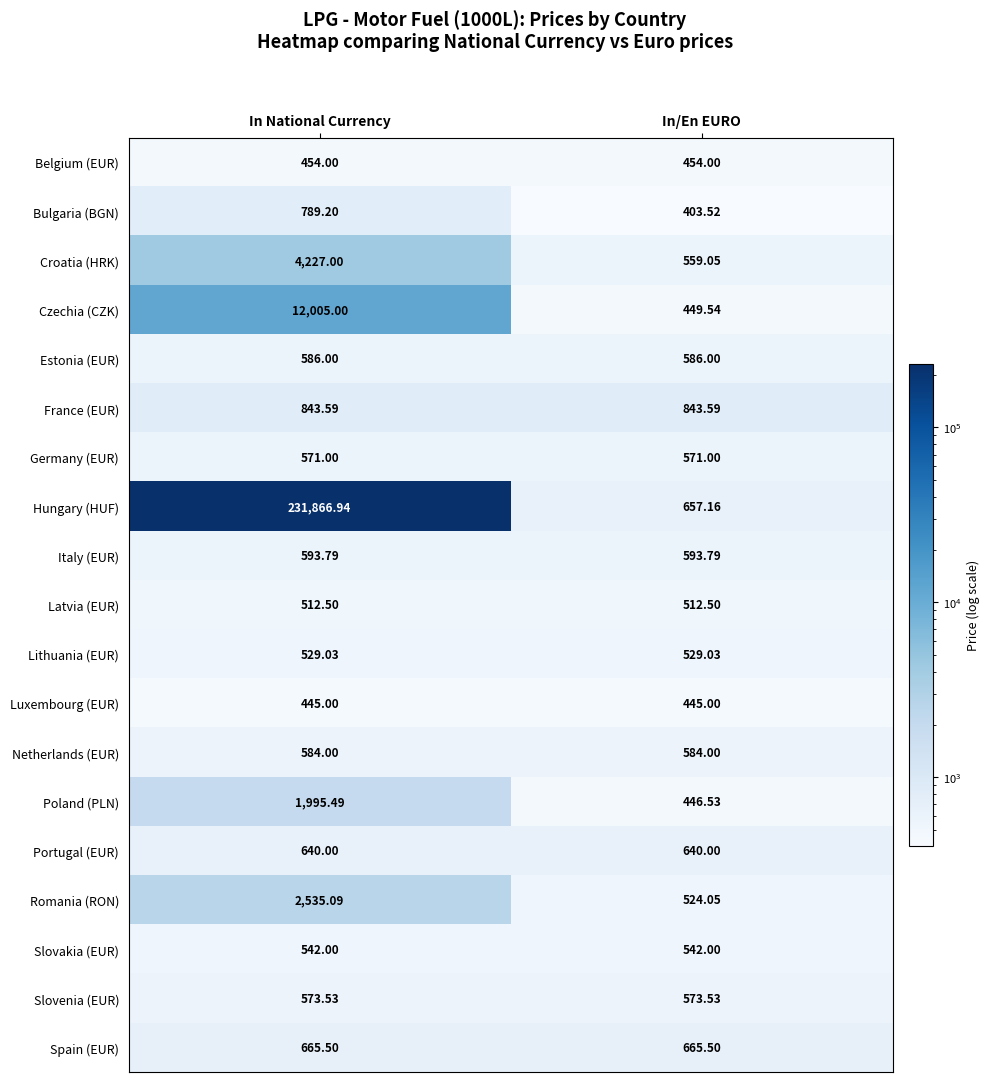

Which label corresponds to the largest value in the chart?

In National Currency